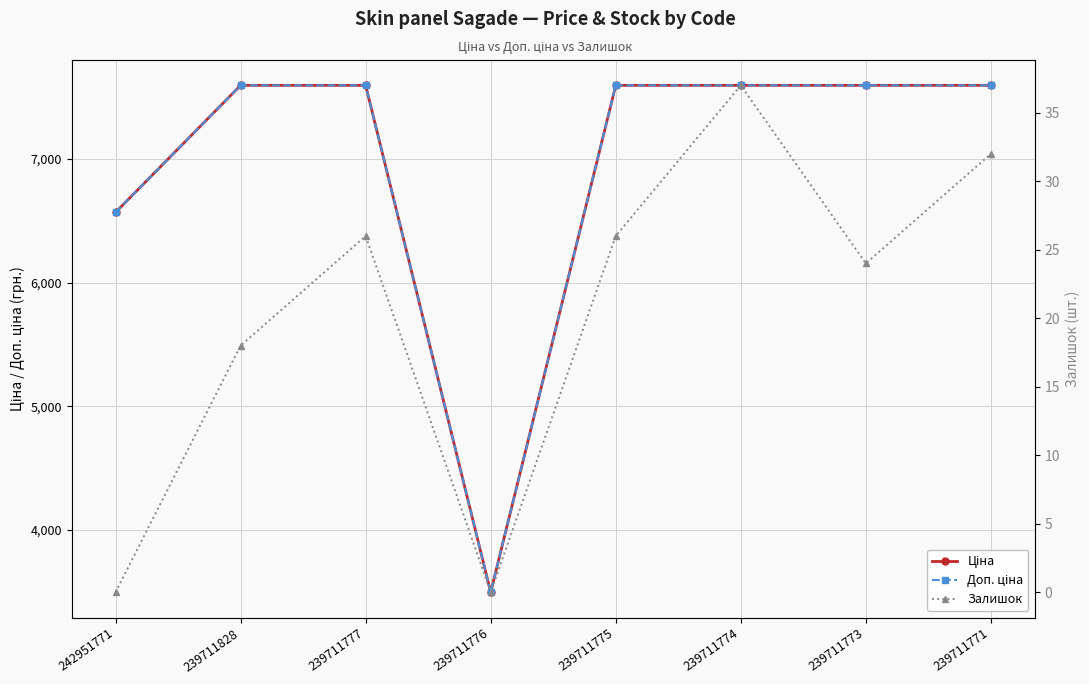

What are all the series names shown in the legend?

Ціна, Доп. ціна, Залишок